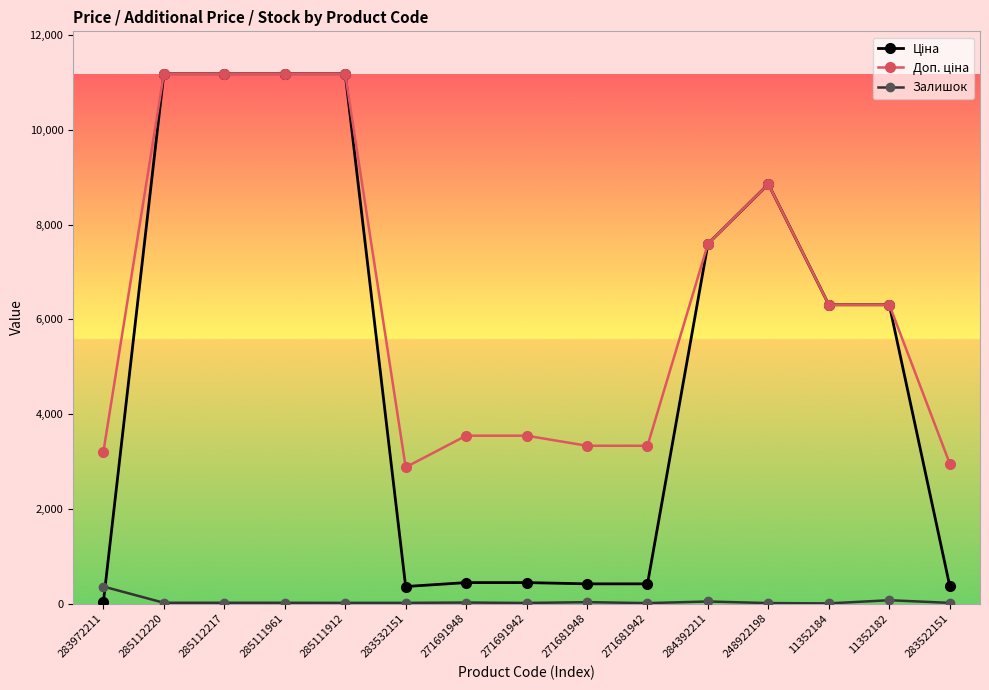

The Залишок series shows 15.0 at 285111912. True or false?

True